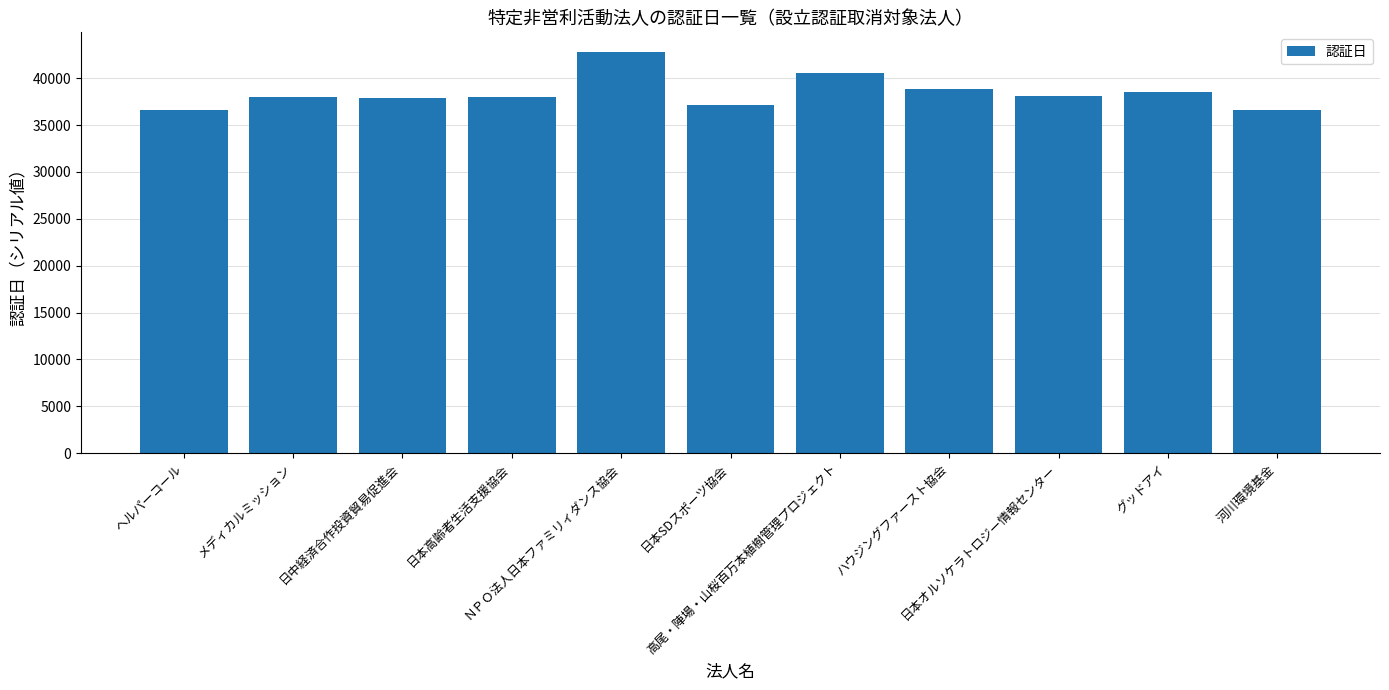

What value does the data have at ハウジングファースト協会?

38852